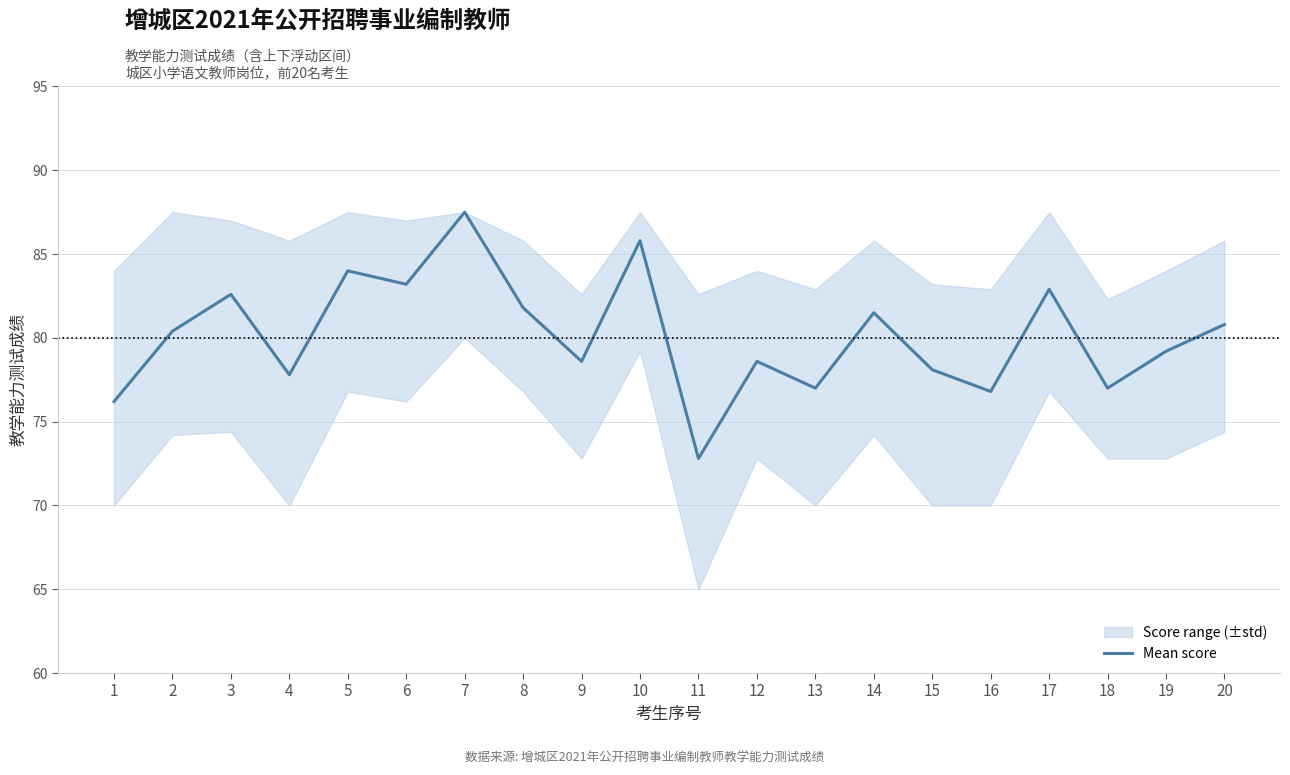

What is the sum of all values?

1602.6